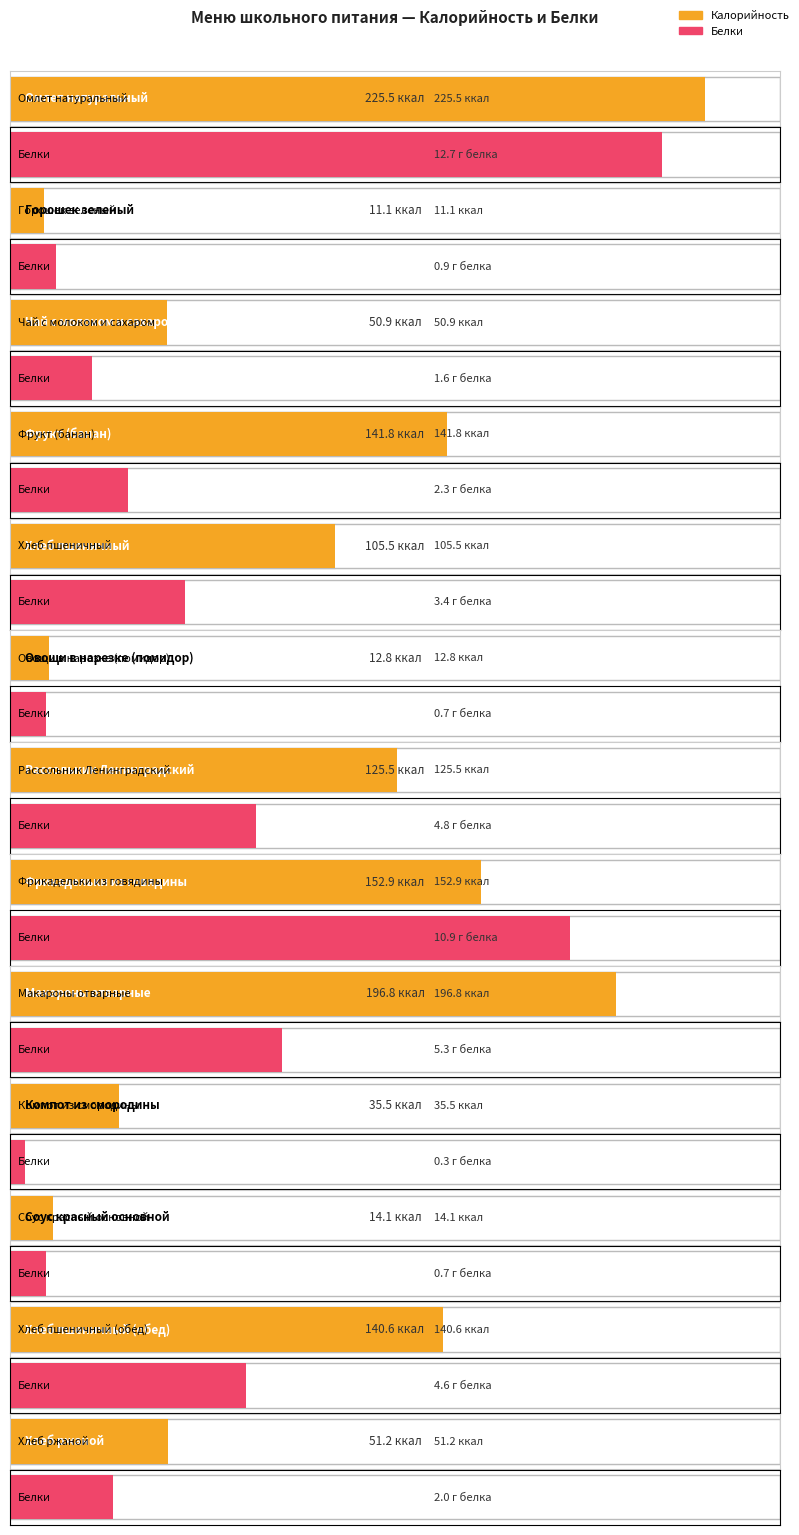

Is it true that Белки equals 0.4 at Компот из смородины?

False